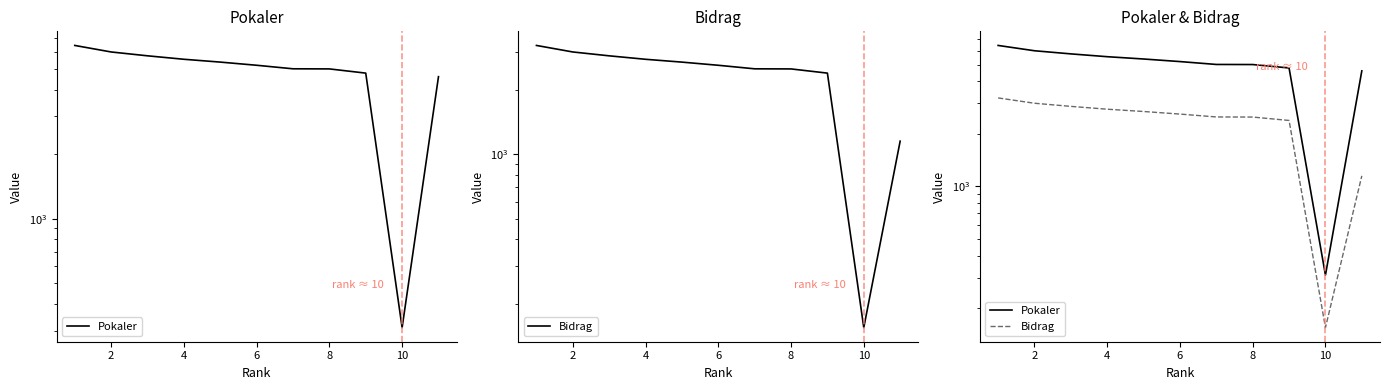

What is the value of the Pokaler point at the 11th from the left?

5201